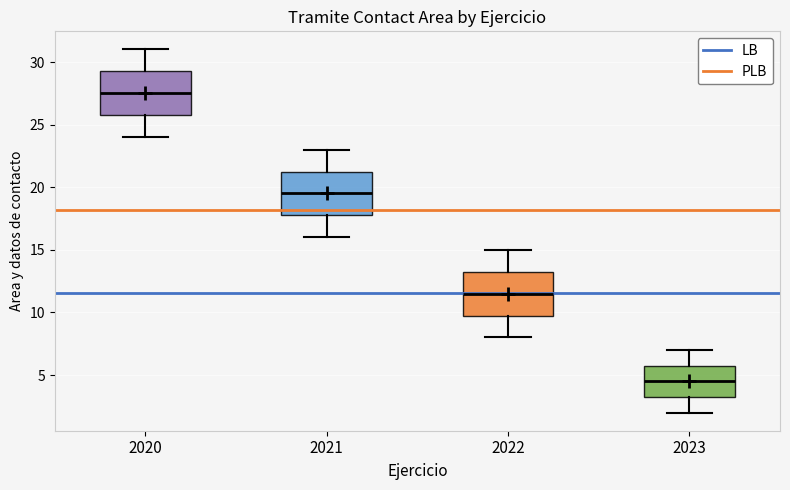

Reading left to right, transcribe this box plot: for each box, give where its median line is, the range the box spans, and where its two whiskers end, as read against the y-axis. The values are not printed on the chart, so give them approximately, as read against the axis.

2020: median 27.5, box 26.0 to 29.5, whiskers 24.0 to 31.0
2021: median 19.5, box 18.0 to 21.5, whiskers 16.0 to 23.0
2022: median 11.5, box 10.0 to 13.5, whiskers 8.0 to 15.0
2023: median 4.5, box 3.5 to 6.0, whiskers 2.0 to 7.0